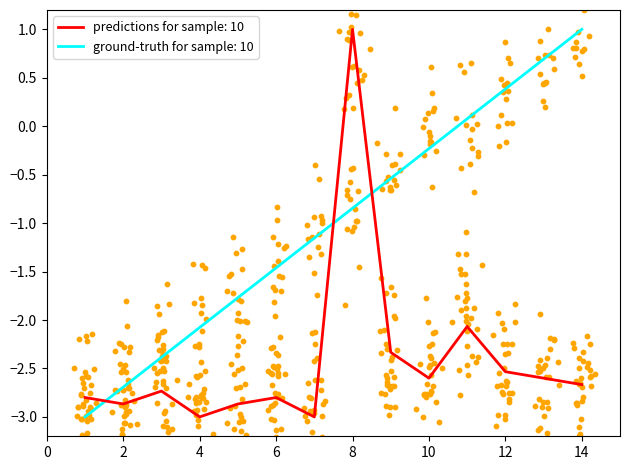

Which series has the largest total across all categories?

ground-truth for sample: 10